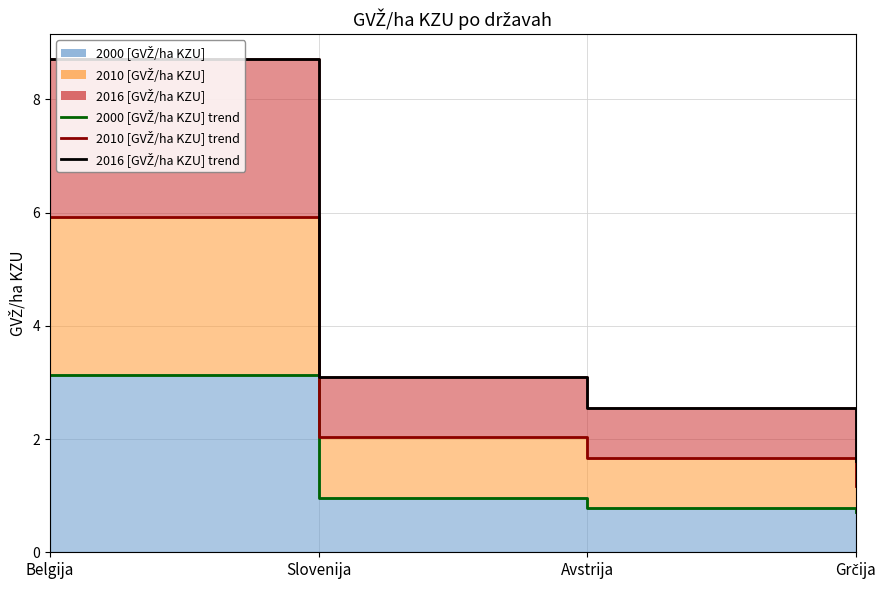

At which label does 2010 [GVŽ/ha KZU] (linia) first exceed 2?

Belgija